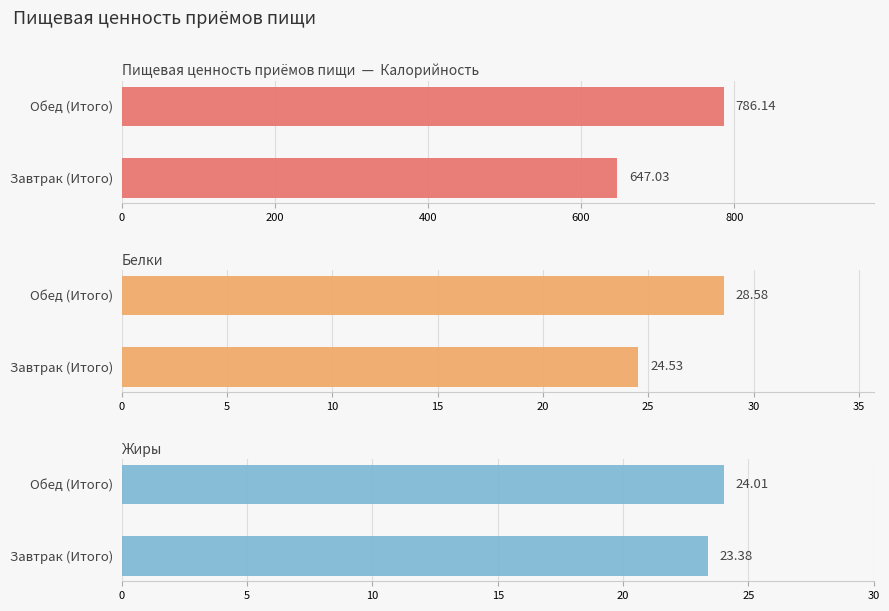

How many groups of bars are there?

2